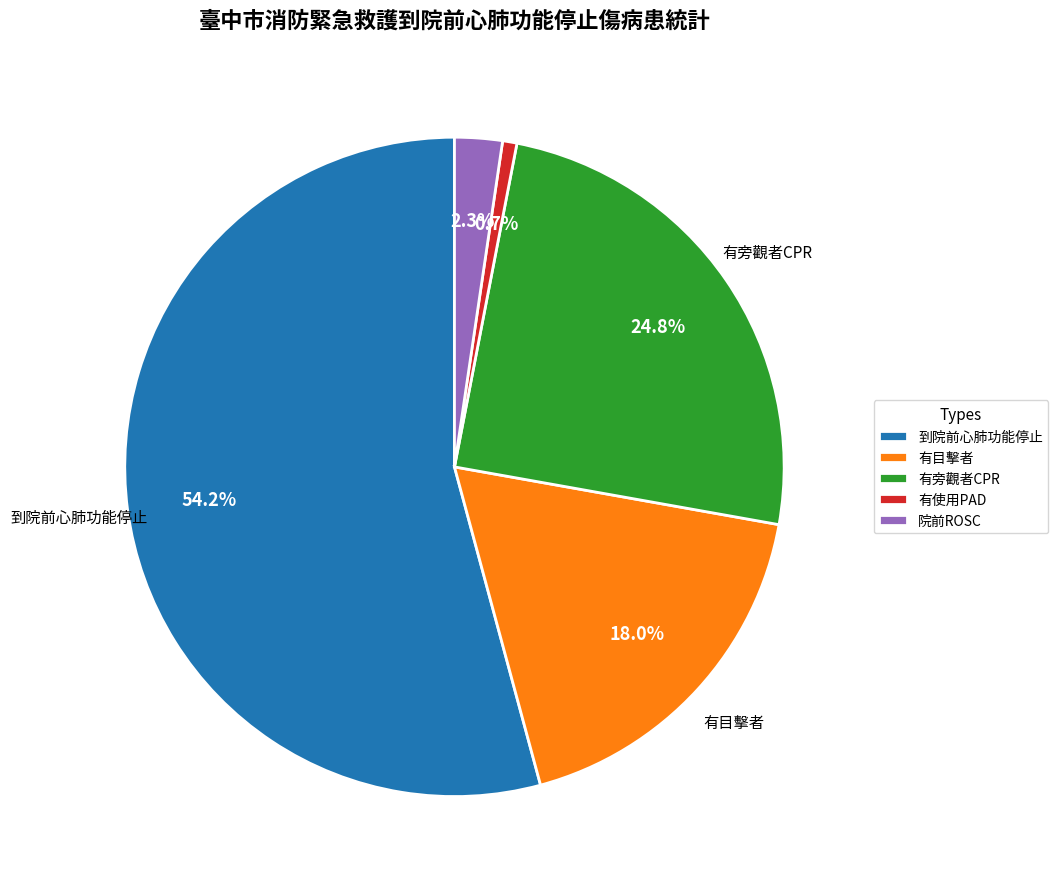

Count the number of slices in the pie.

5